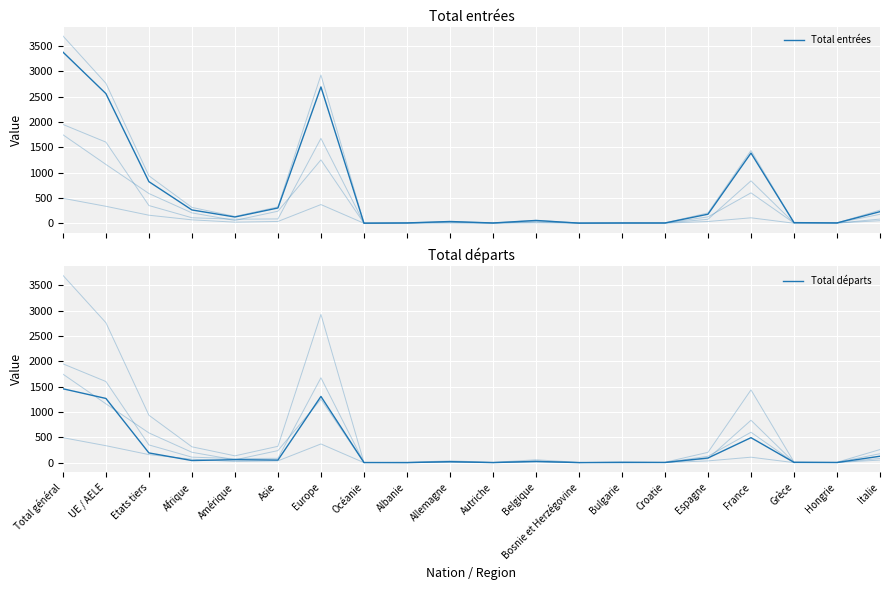

What is the average value of the Total autres sorties series?

84